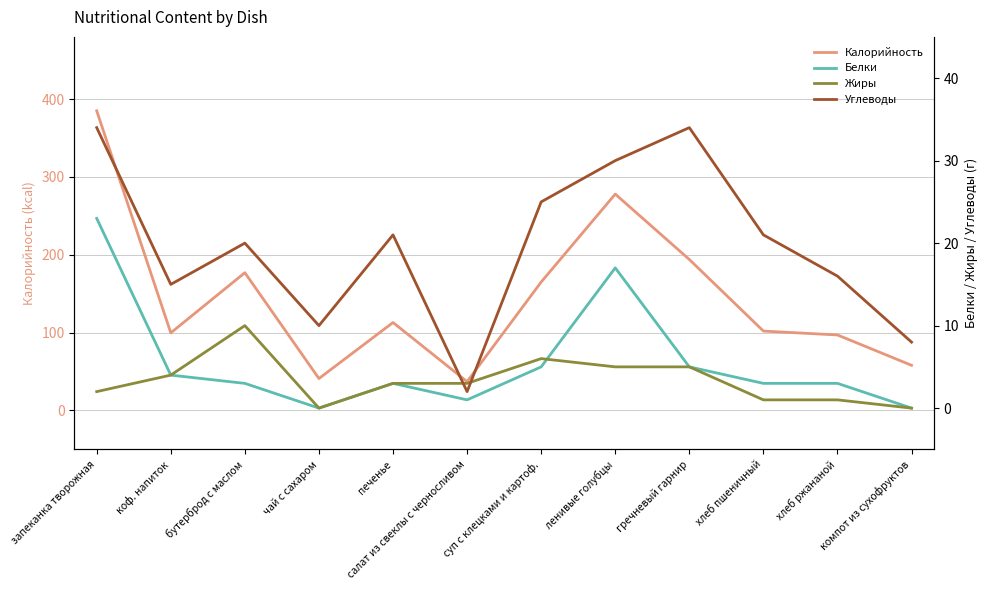

What is the difference between the maximum and minimum values in the Калорийность series?

348.0